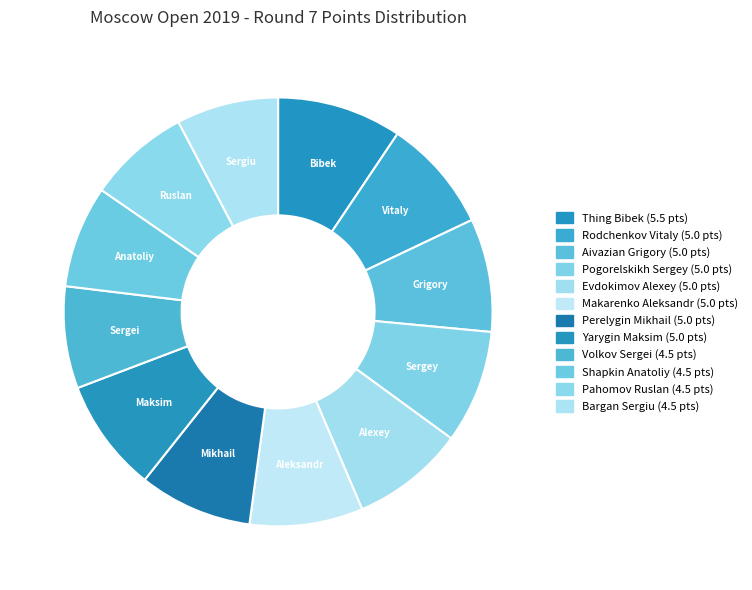

Count the number of slices in the pie.

12